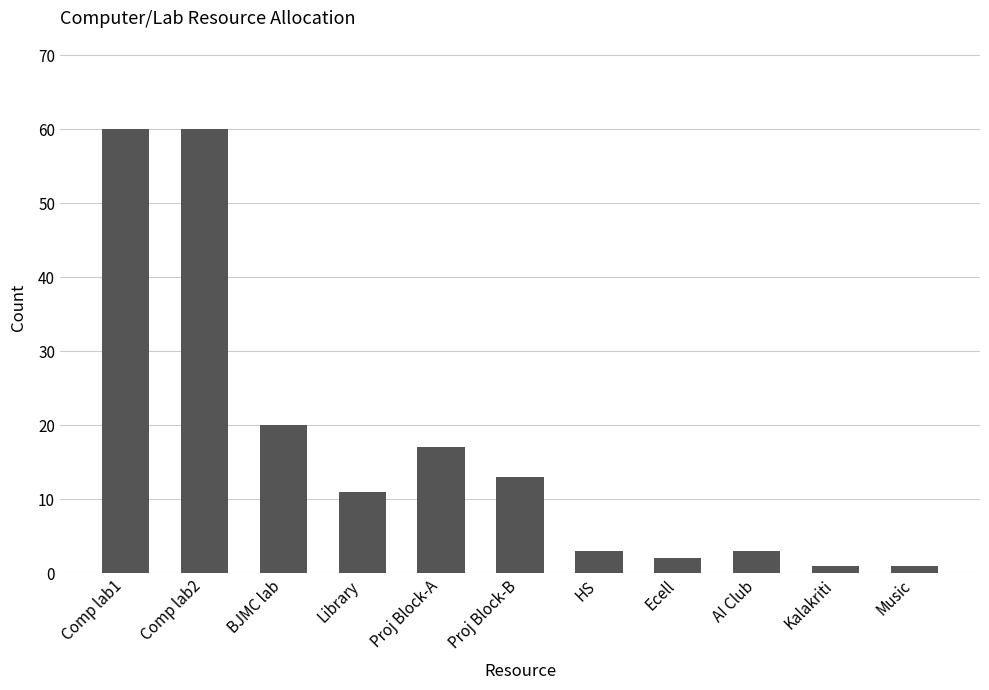

Count the number of data series in this chart.

1